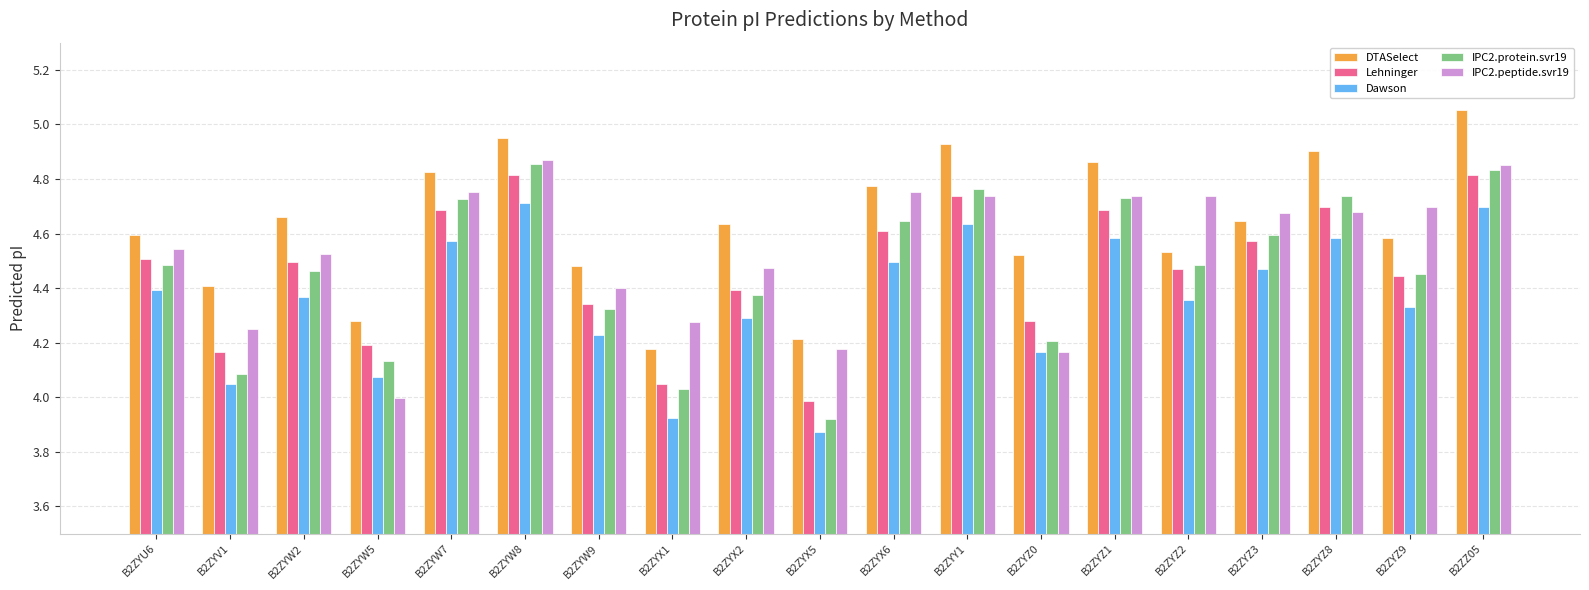

What is the difference between the maximum and minimum values in the Lehninger series?

0.8